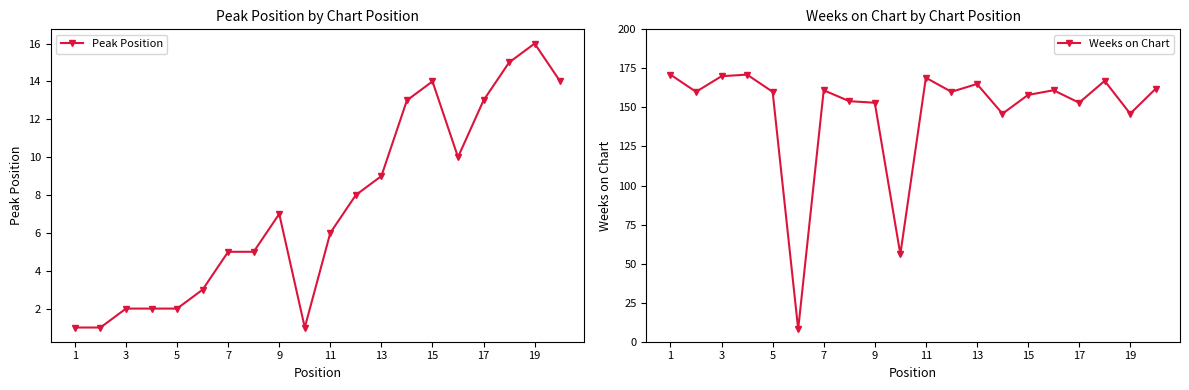

How many lines are shown in the chart?

2